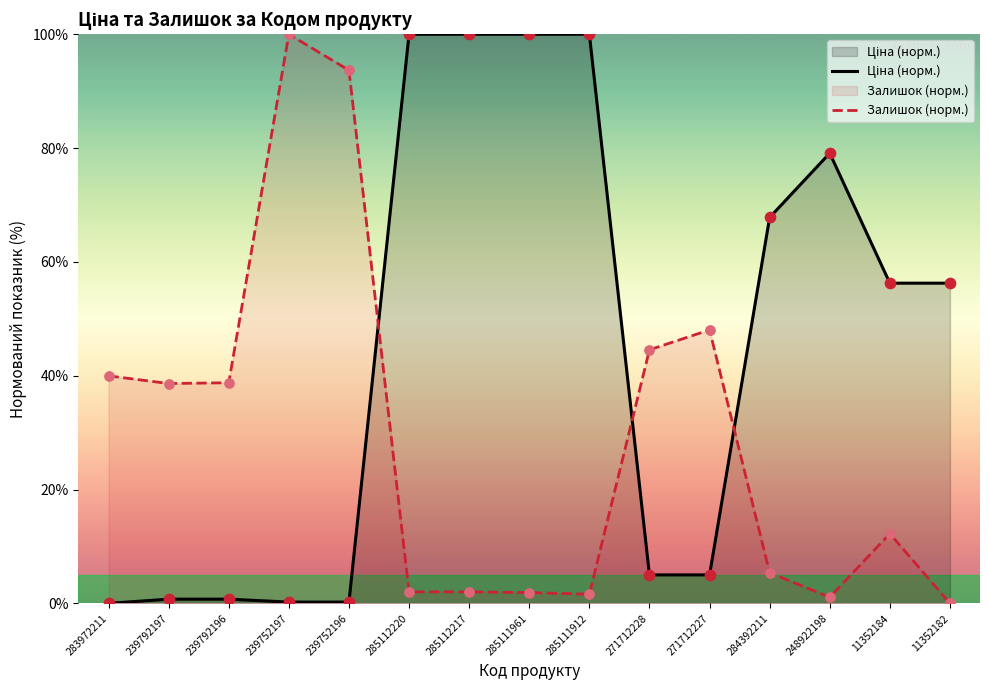

What is the total value across all series at 239752196?

93.9